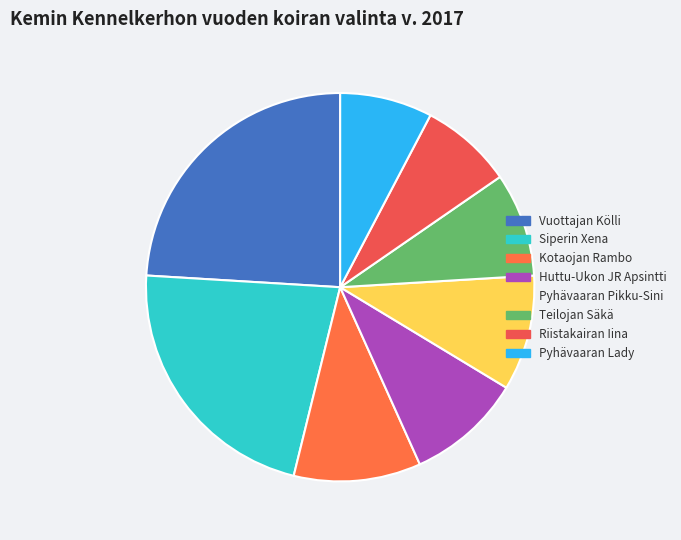

What is the largest slice in the pie chart?

Vuottajan Kölli